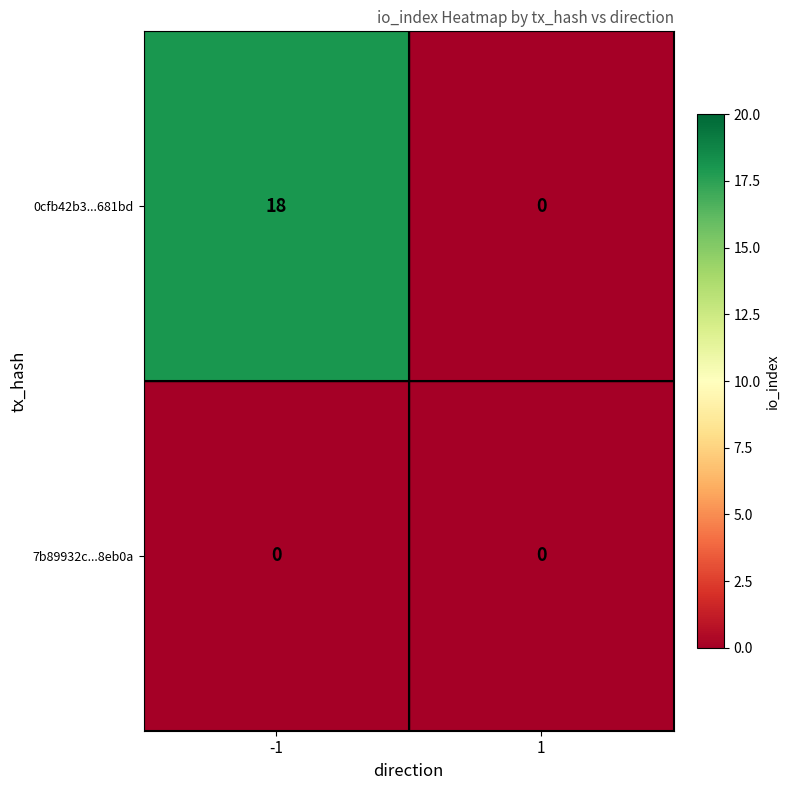

Reading left to right, list all the values displayed in this chart.

0cfb42b3...681bd: 18	0
7b89932c...8eb0a: 0	0